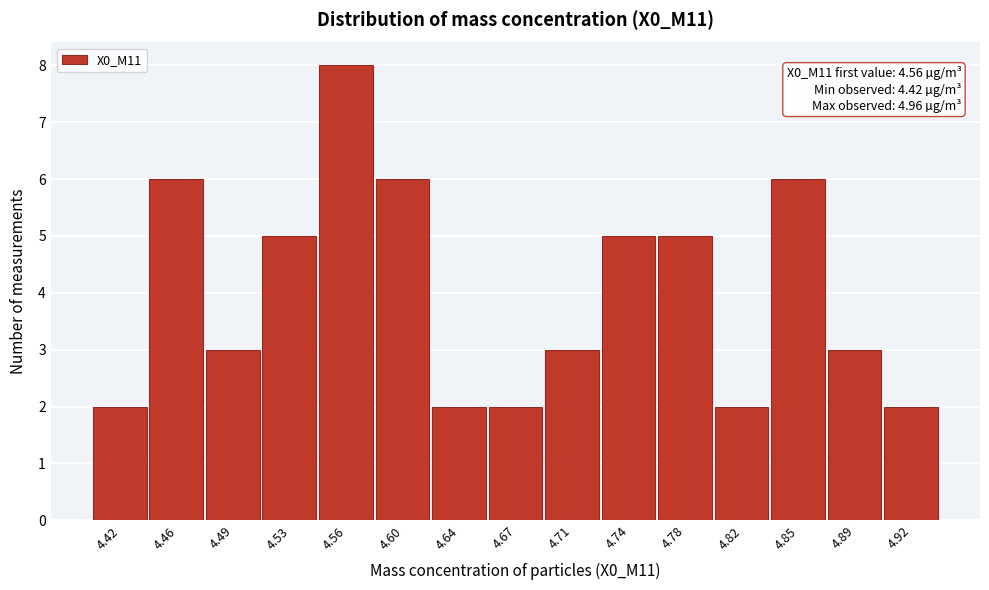

Reading left to right, transcribe all the data shown in this chart.

2	6	3	5	8	6	2	2	3	5	5	2	6	3	2